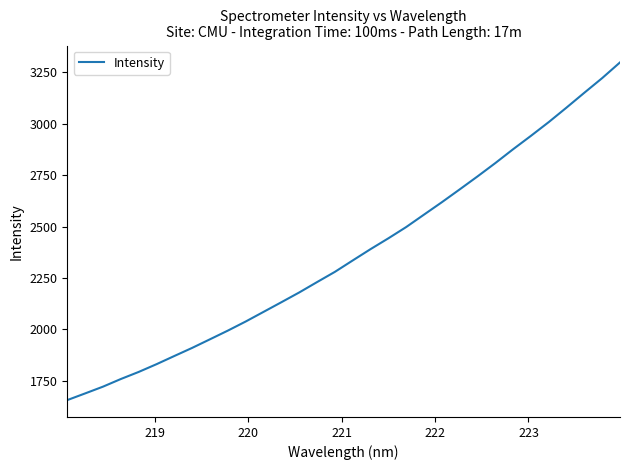

What is the difference between the maximum and minimum values?

1642.3